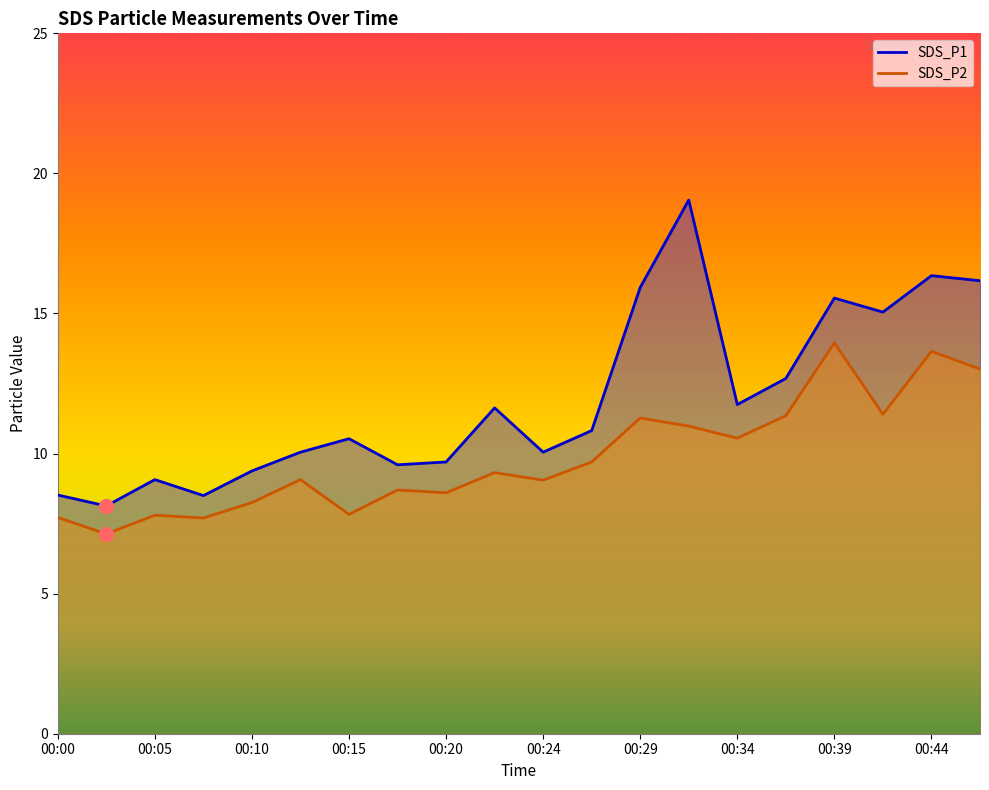

What is the value of the SDS_P1 point at the 20th from the left?

16.2